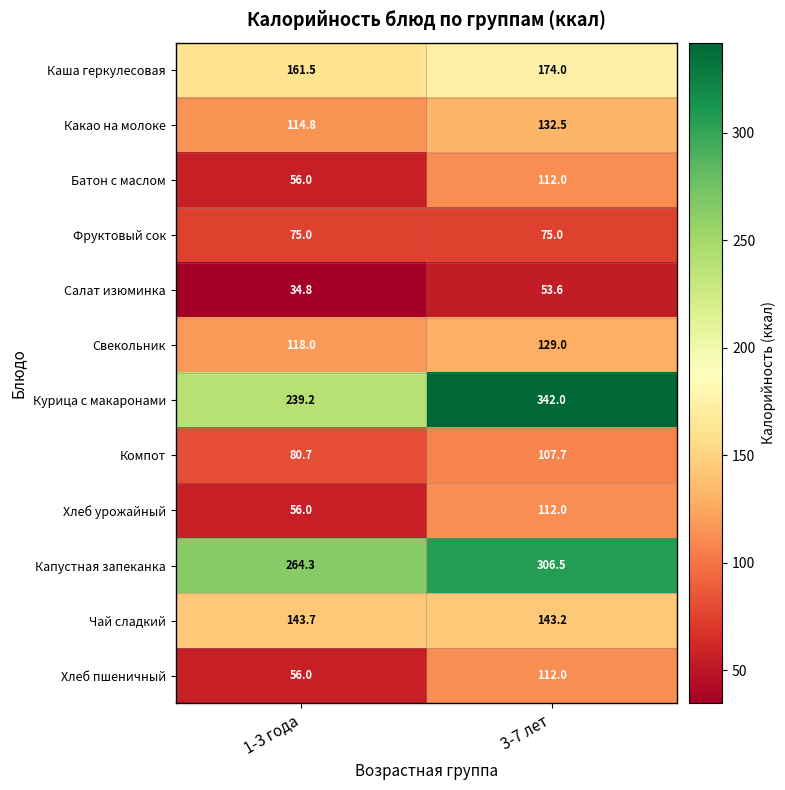

At which category is the sum across all series the highest?

3-7 лет